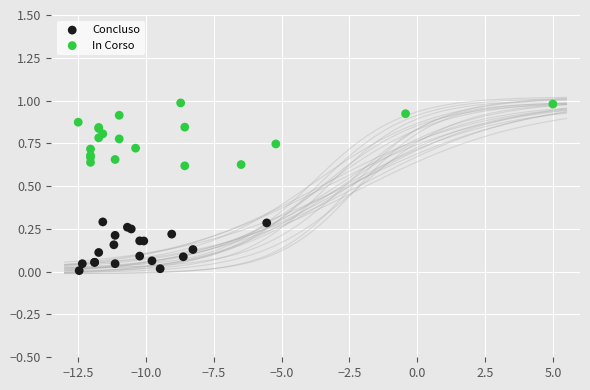

Which series has the largest Y range (max minus min)?

In Corso